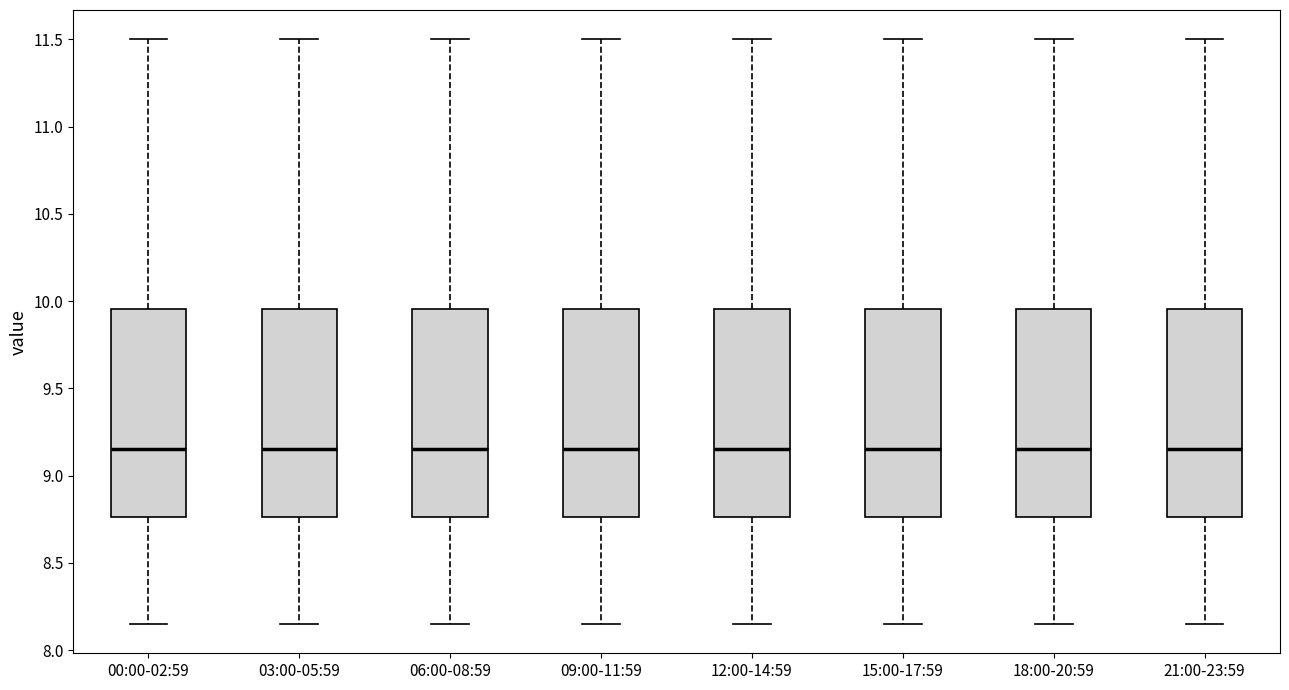

Where does the upper whisker of the box for 00:00-02:59 end on the y-axis? The values are not printed on the chart, so give them approximately, as read against the axis.

11.50